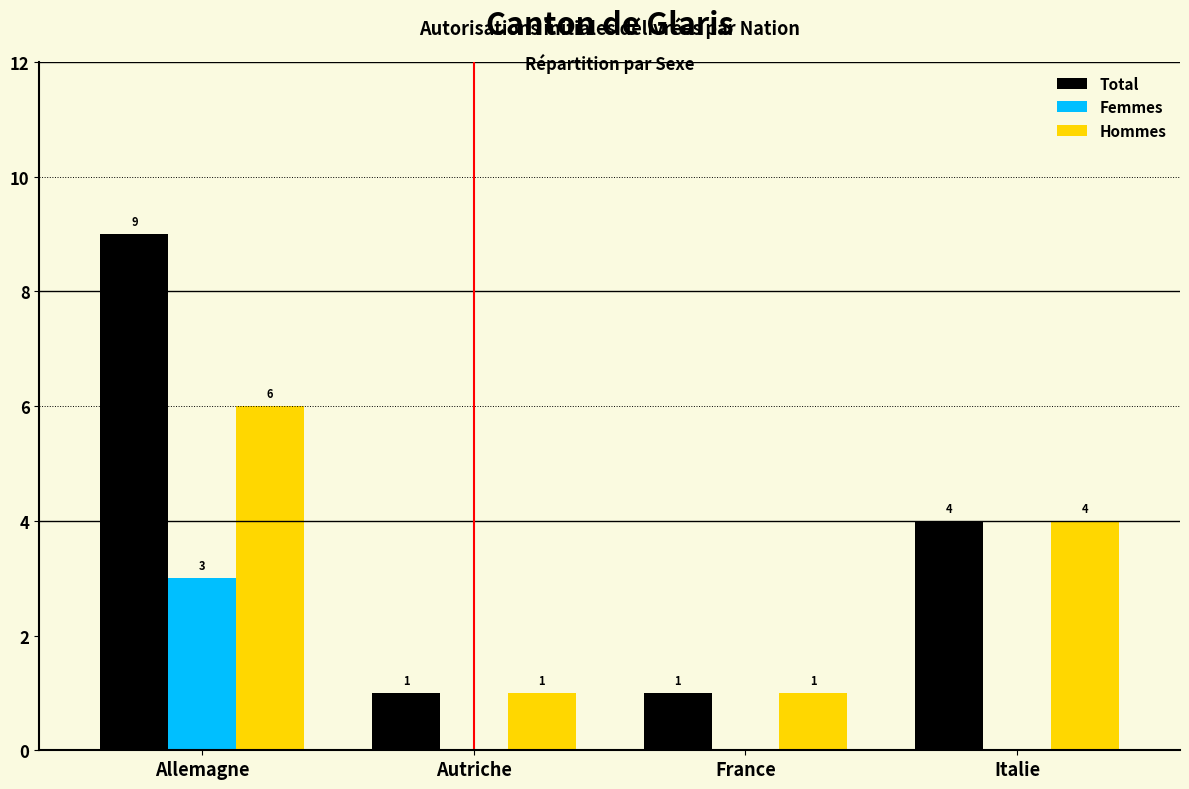

Reading right to left, what are all the values shown in this chart?

Total: Italie=4	France=1	Autriche=1	Allemagne=9
Femmes: Italie=0	France=0	Autriche=0	Allemagne=3
Hommes: Italie=4	France=1	Autriche=1	Allemagne=6